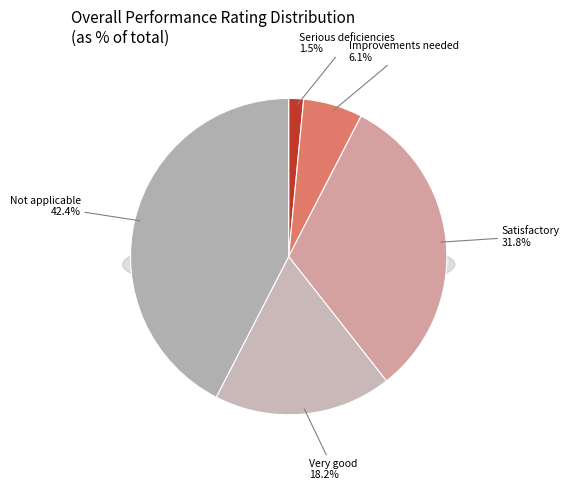

Between Not applicable and Very good, which is larger?

Not applicable